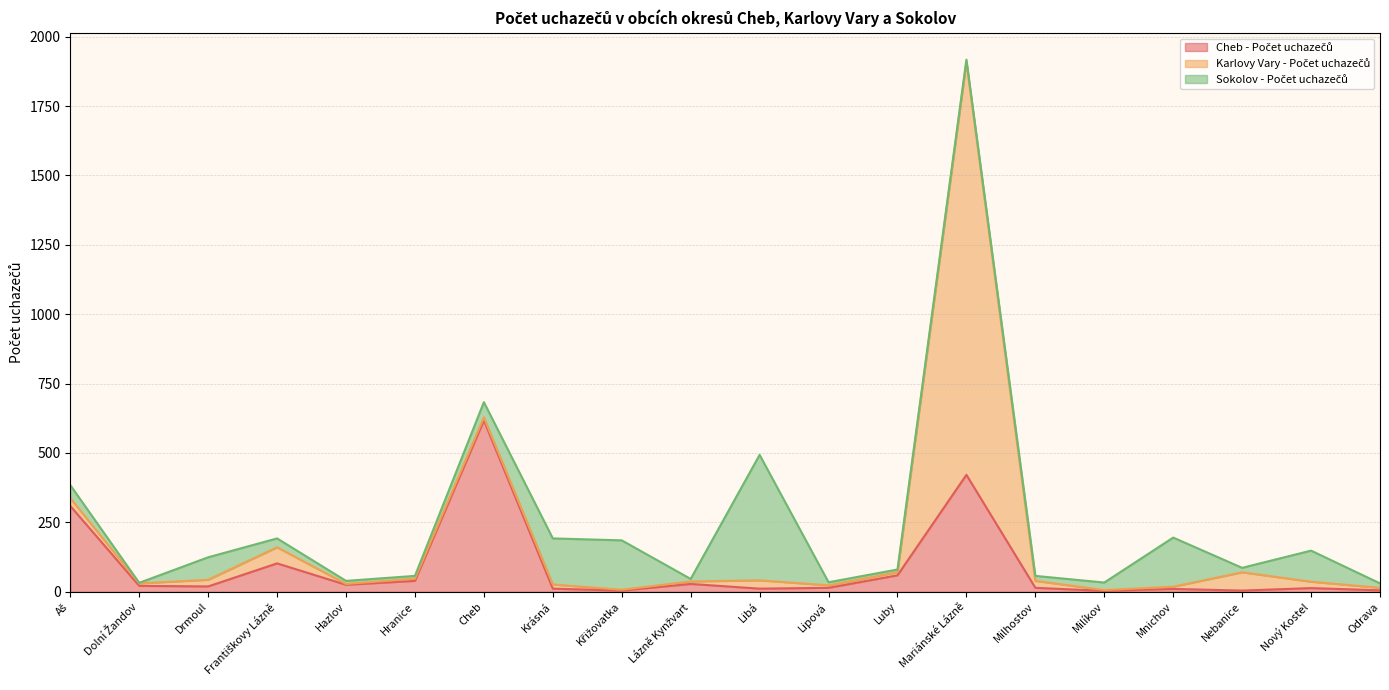

The Karlovy Vary - Počet uchazečů series shows 66 at Nebanice. True or false?

True